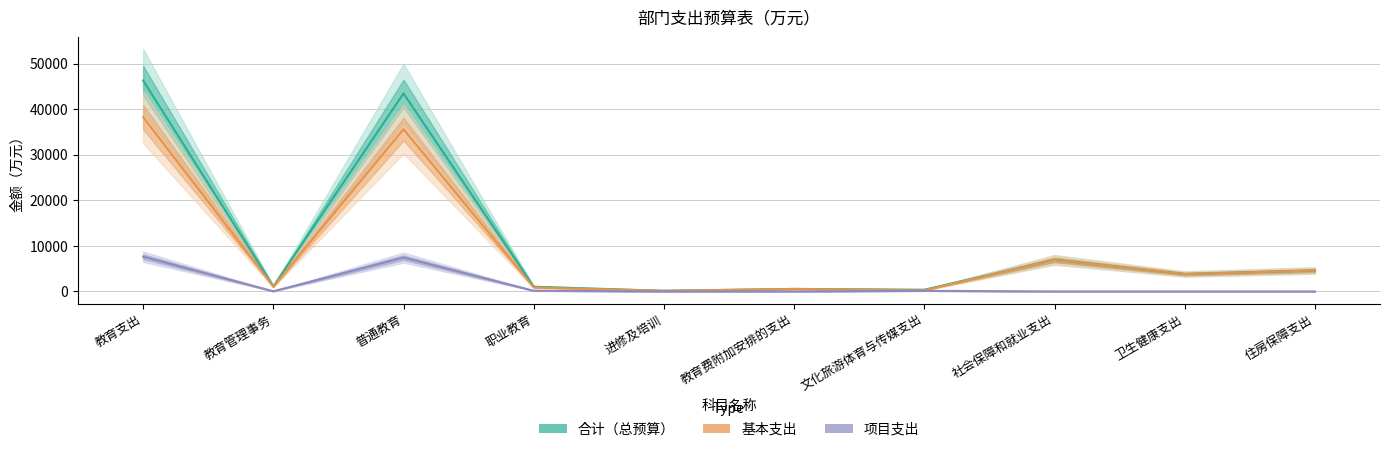

True or false: 基本支出 has more than 0 interior local peaks.

True